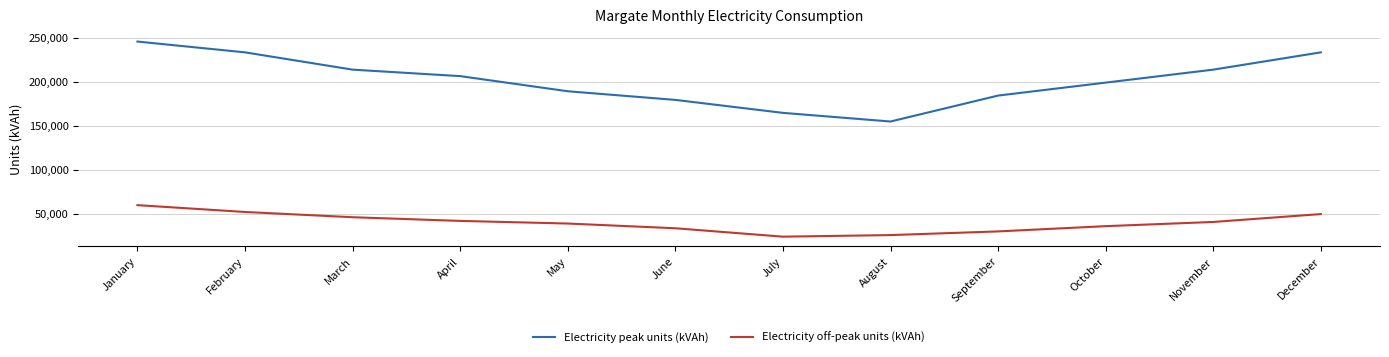

Reading right to left, extract all data points from this chart.

Electricity peak units (kVAh): December=233160	November=213526	October=198800	September=184074	August=154622	July=164439	June=179165	May=188983	April=206163	March=213526	February=233160	January=245432
Electricity off-peak units (kVAh): December=49515	November=40567	October=35794	September=29829	August=25653	July=23863	June=33408	May=38777	April=41760	March=45936	February=51902	January=59657